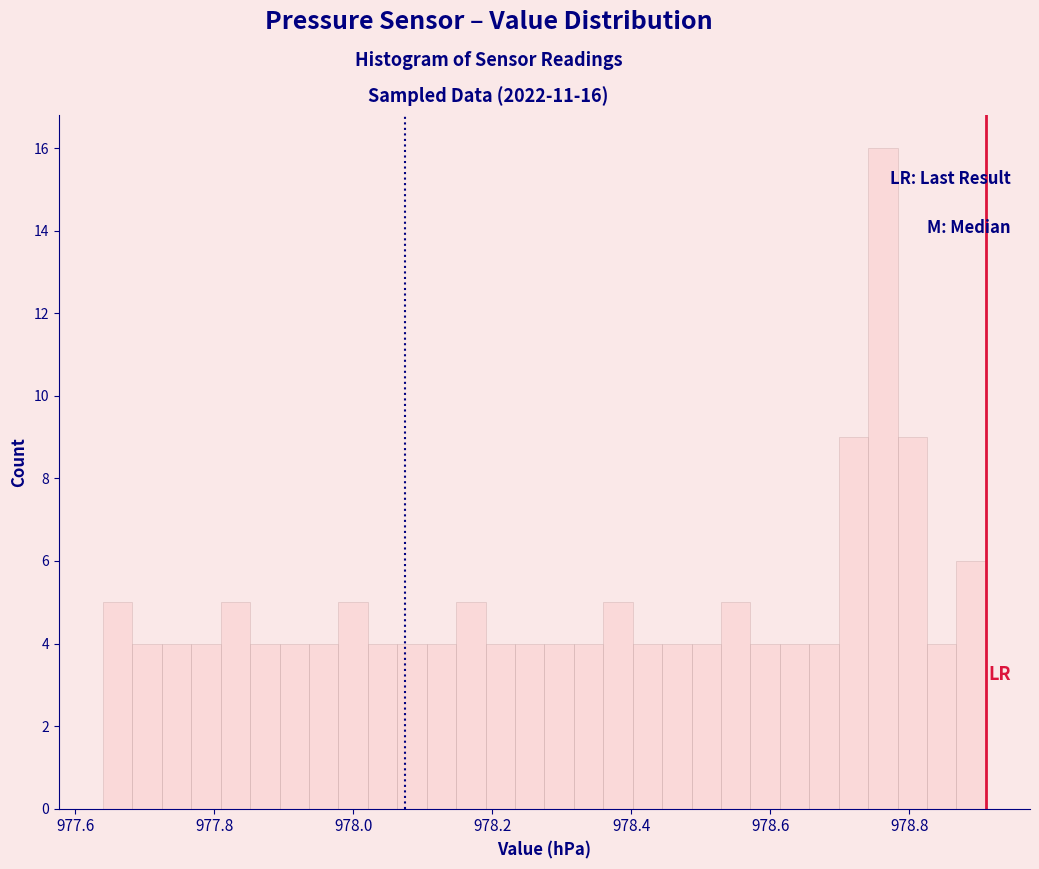

Read against the x-axis, roughly where is the centre of the tallest bar?

978.76